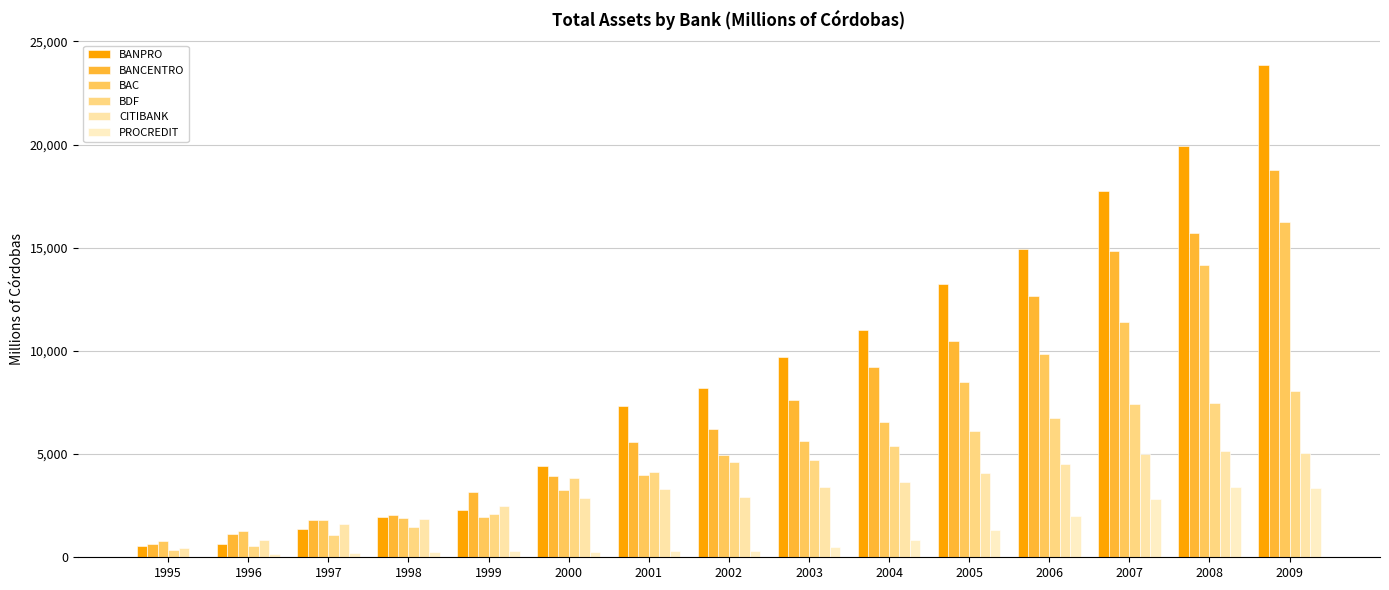

How many data points does each series have?

15